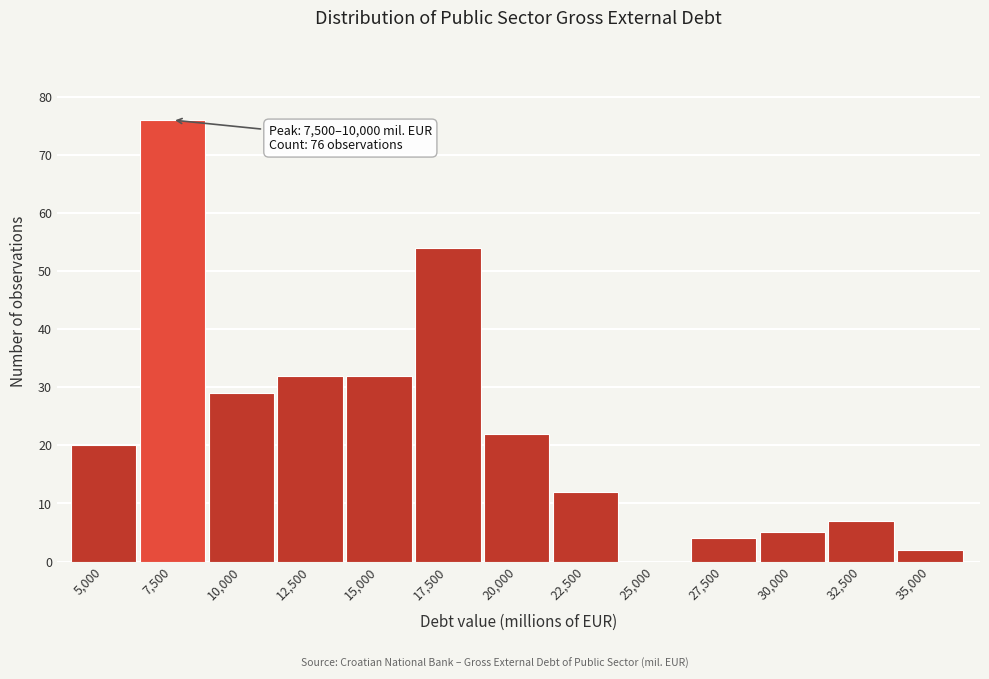

Reading right to left, extract all data points from this chart.

35,000=2	32,500=7	30,000=5	27,500=4	25,000=0	22,500=12	20,000=22	17,500=54	15,000=32	12,500=32	10,000=29	7,500=76	5,000=20